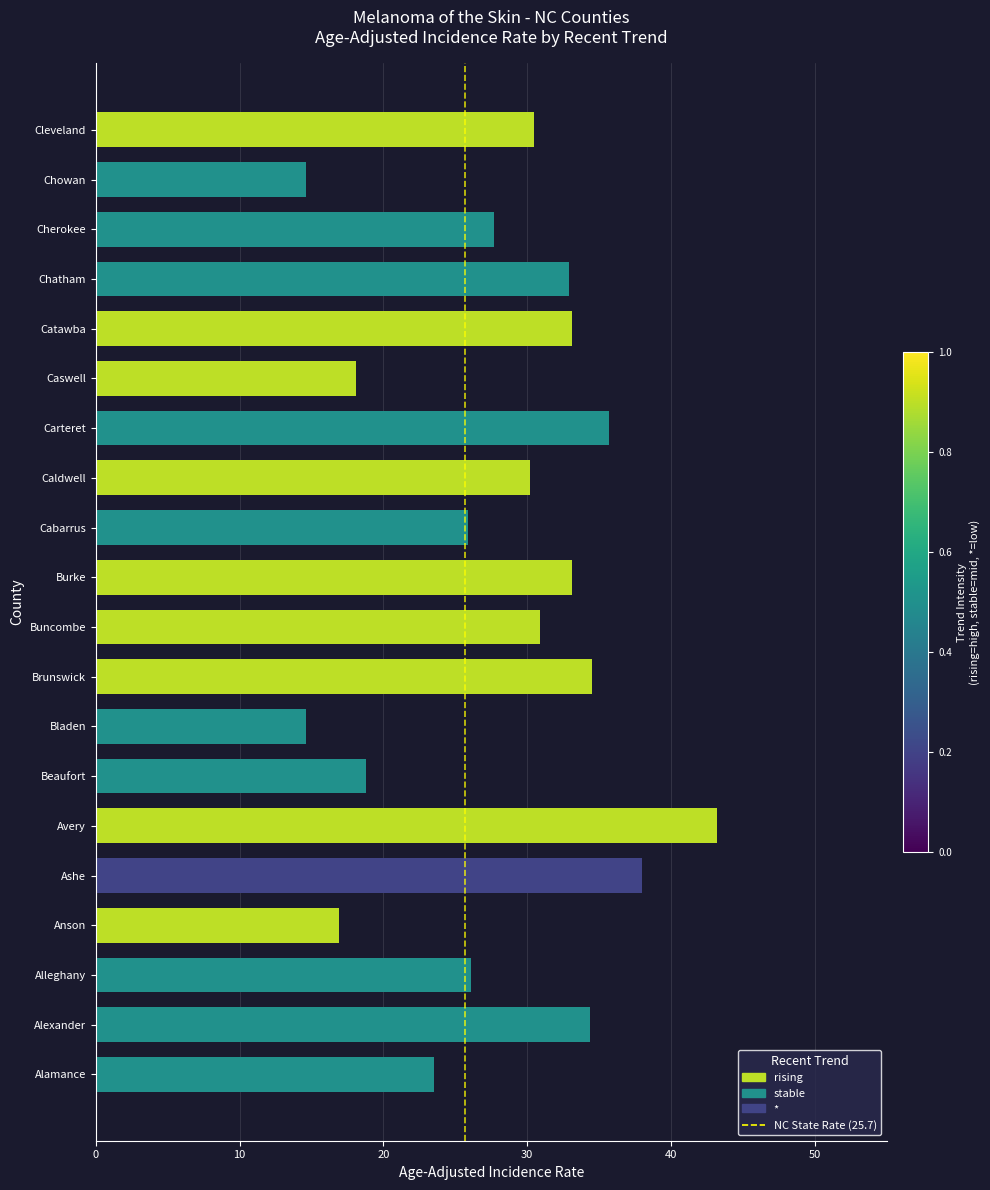

The chart shows a value of 8.0 at Chowan. True or false?

False